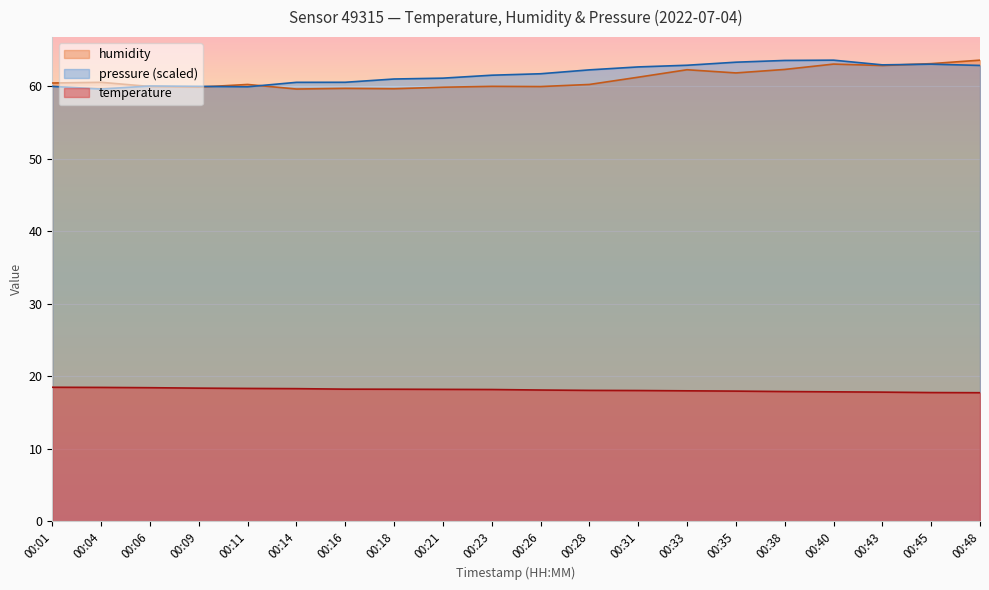

How many values in the temperature series exceed 18?

13